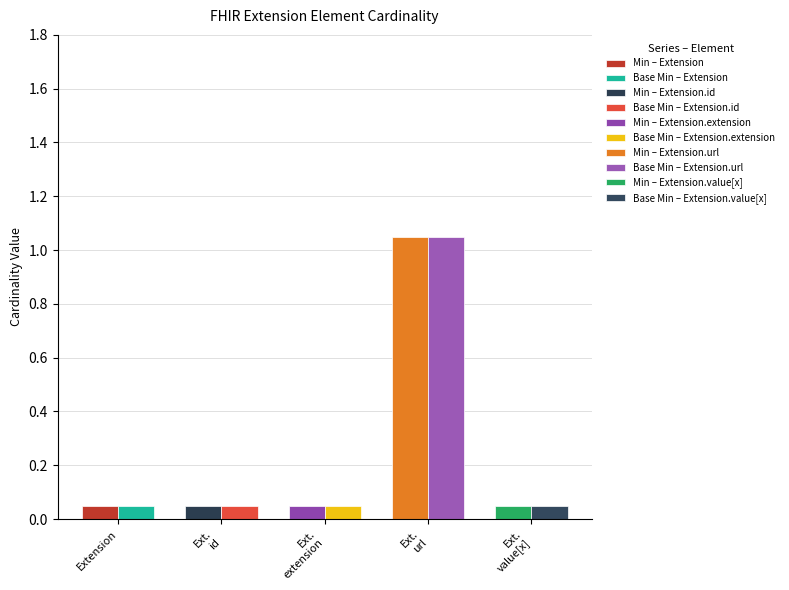

At which category does the chart reach its peak across all series?

Extension.url